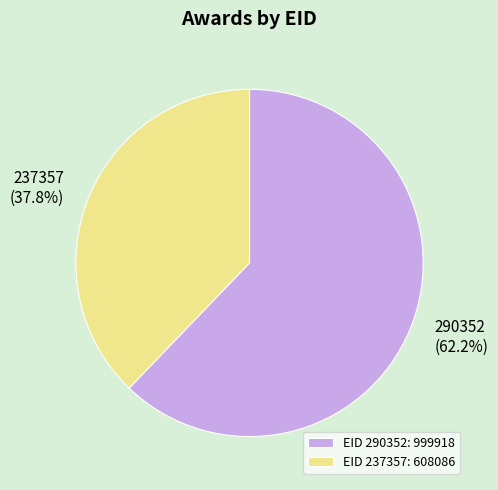

Between 237357 and 290352, which is larger?

290352